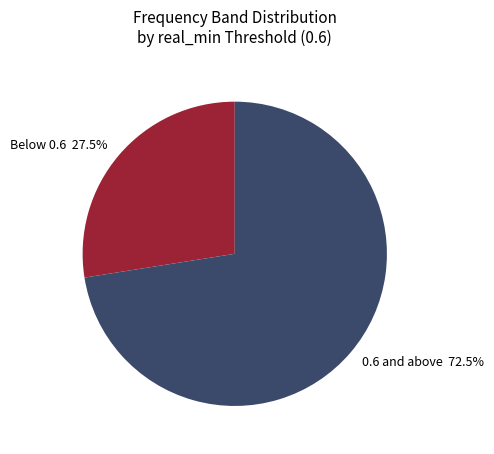

Is there a majority slice in this chart?

Yes